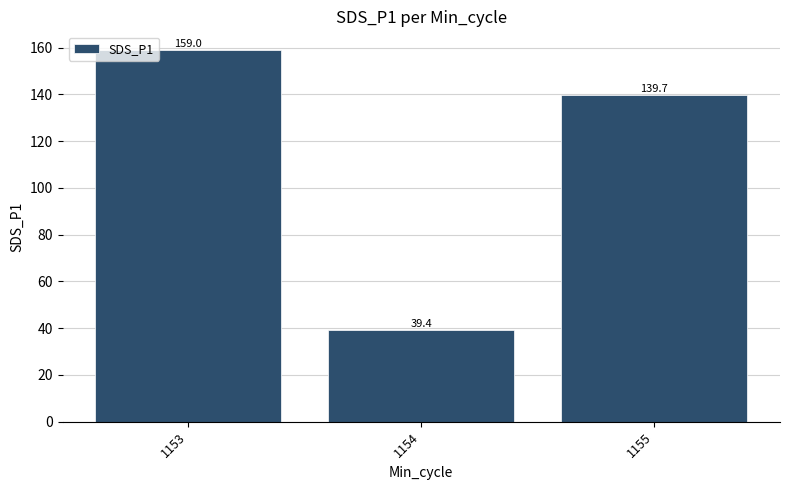

The chart shows a value of 58.4 at 1154. True or false?

False